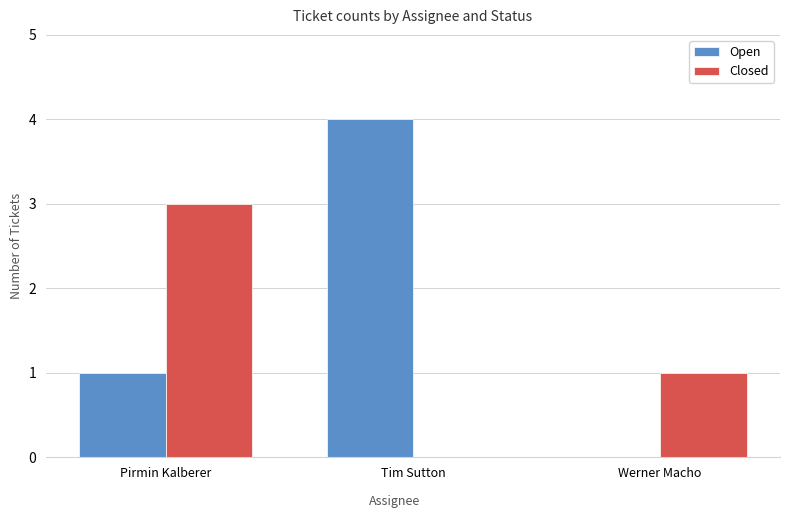

Does the chart contain stacked bars?

No